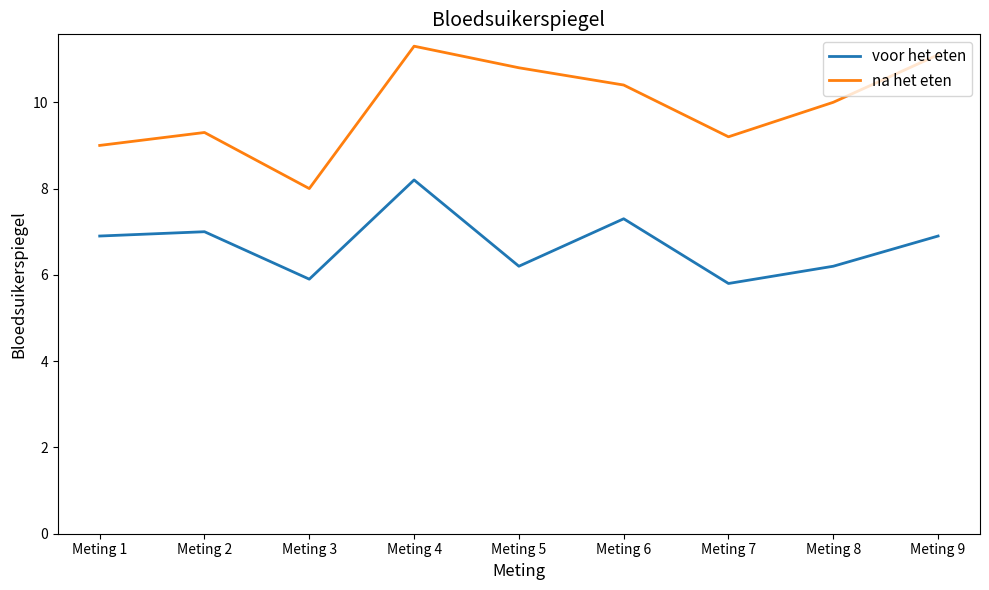

What are all the series names shown in the legend?

voor het eten, na het eten